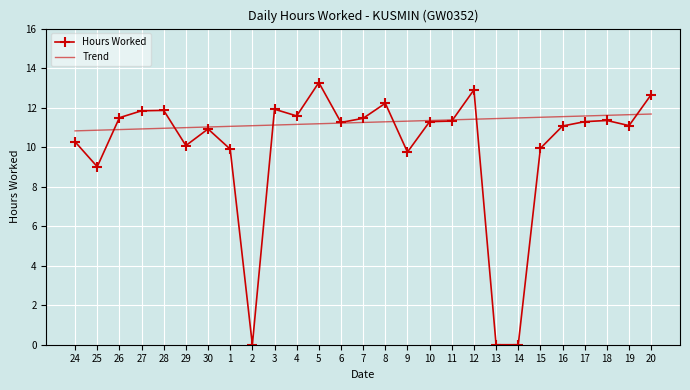

Which series ends up on top after the final intersection of Hours Worked and Trend?

Hours Worked